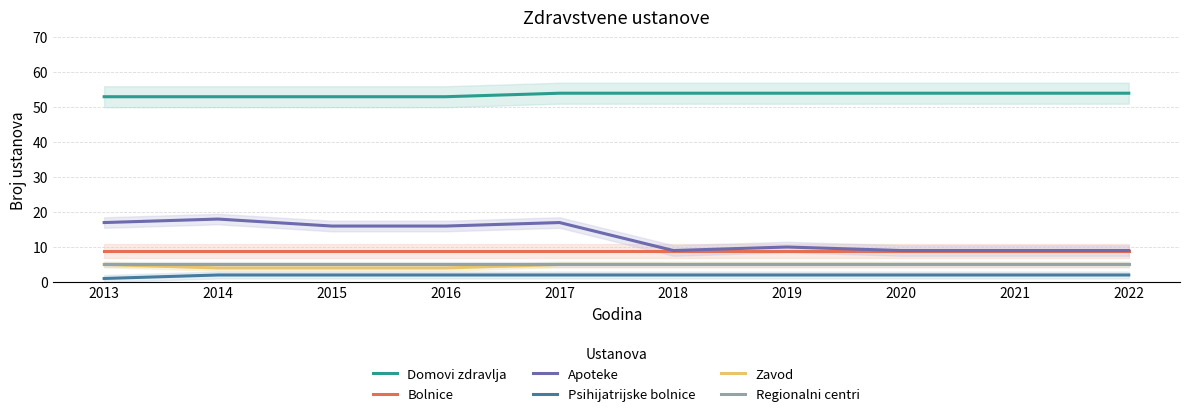

What is the total value across all series at 2014?

91